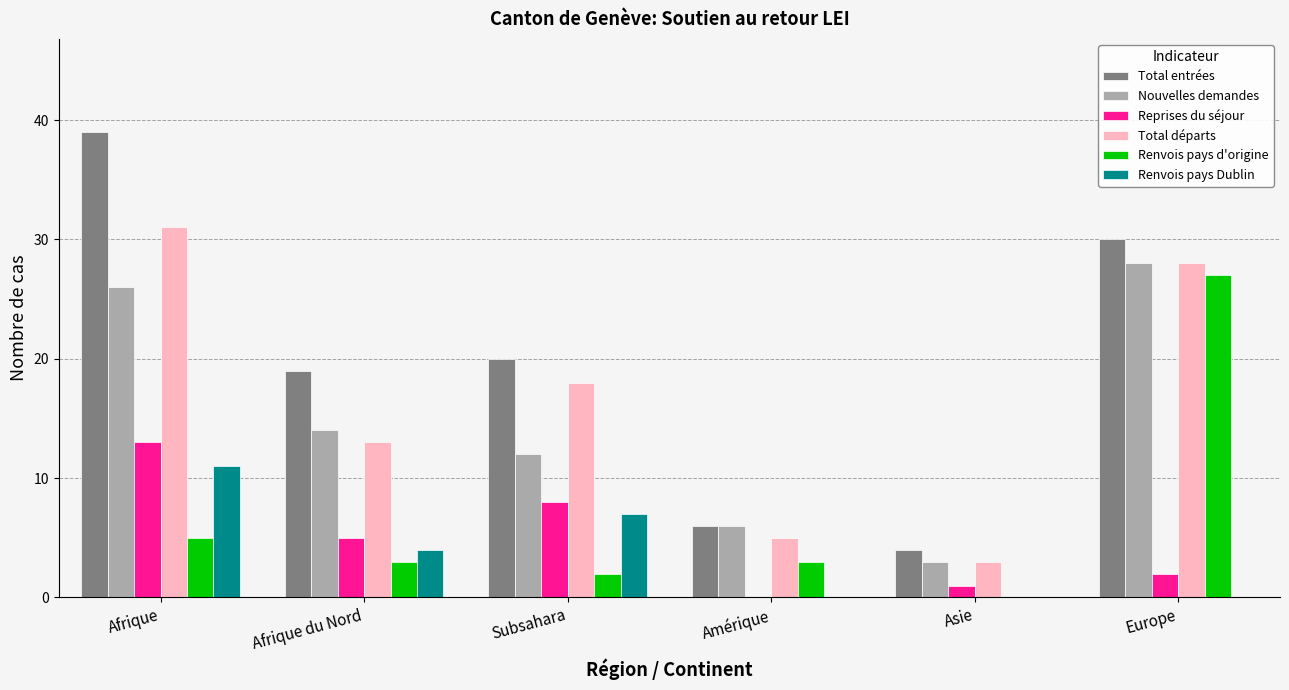

What is the sum of all Reprises du séjour values?

29